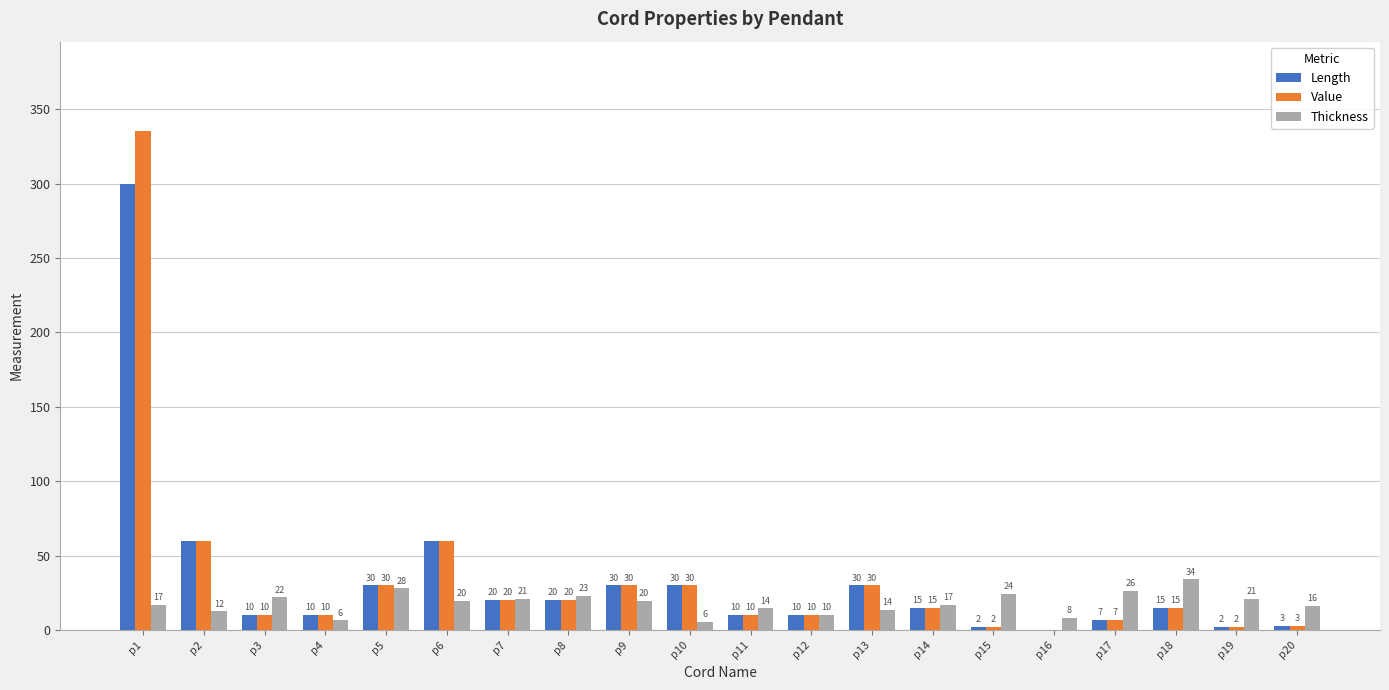

At which category is the sum across all series the highest?

p1